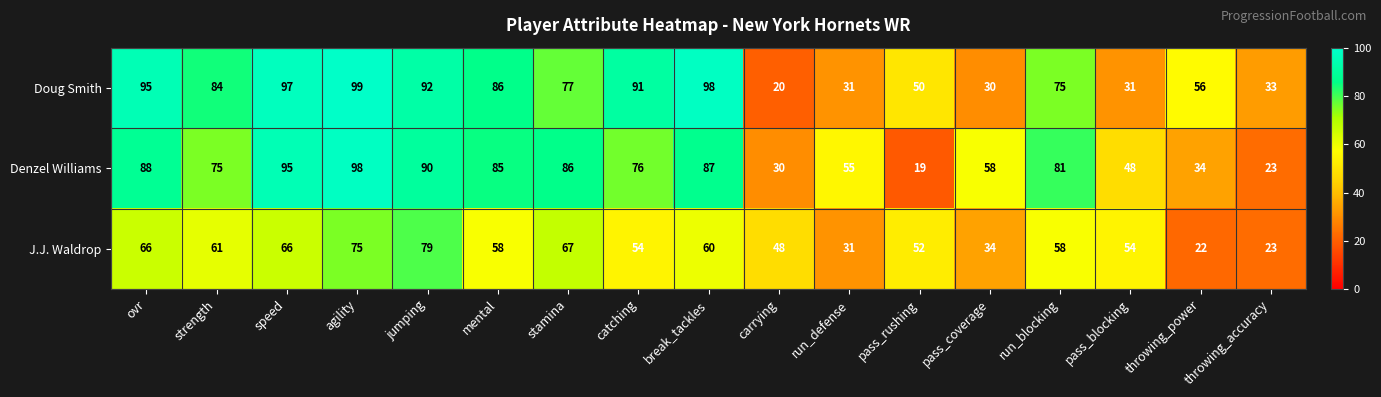

What is the difference between the J.J. Waldrop values at throwing_accuracy and mental?

35